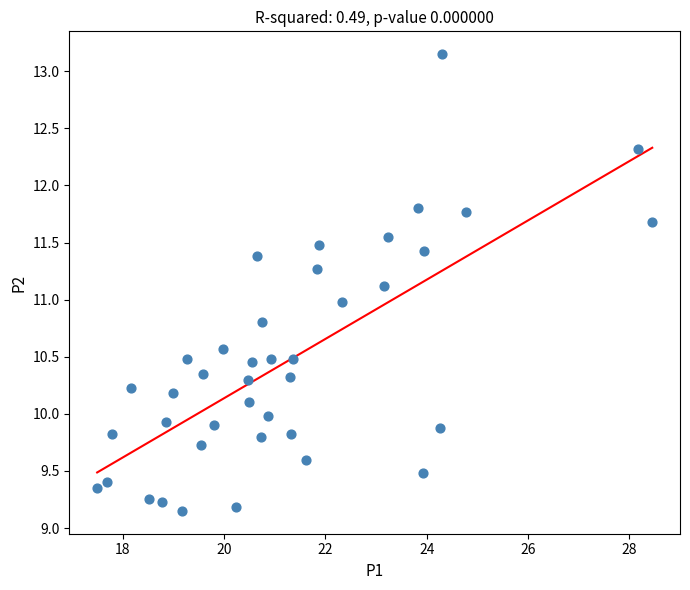

What is the range of Y values (max minus min)?

4.0